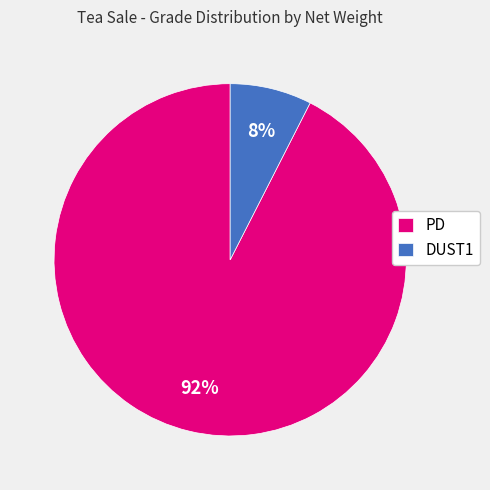

What percentage is the DUST1 slice, to the nearest percent?

8%